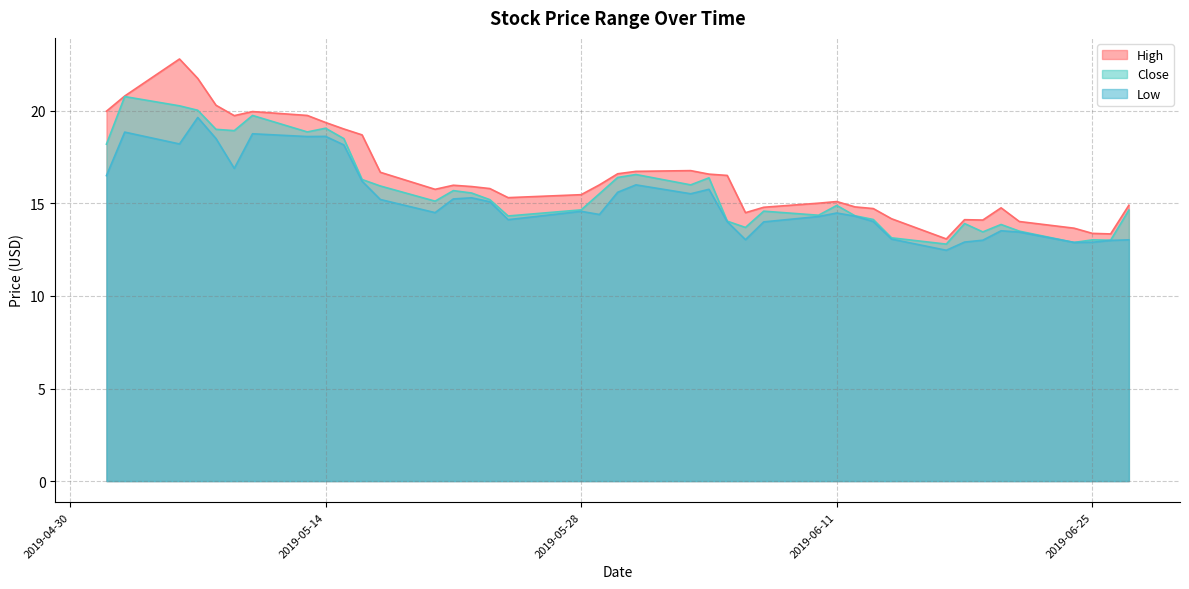

In High, how many points are higher than both neighbors (excluding endpoints)?

7